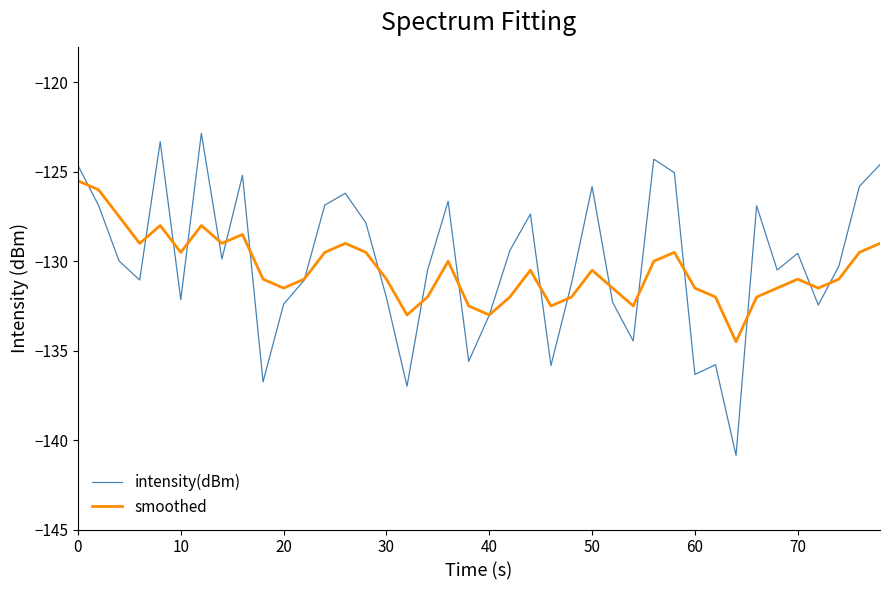

What is the smallest value displayed?

-140.9